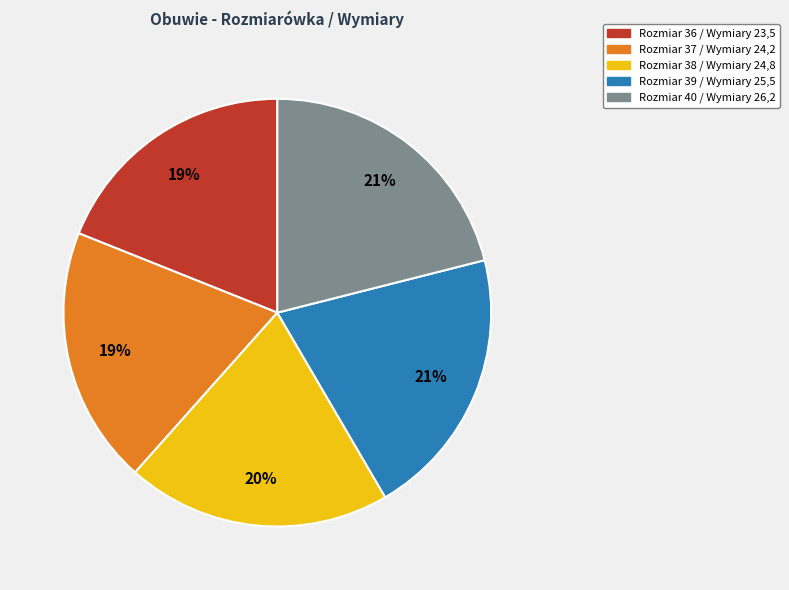

To the nearest percent, what is the difference between the Rozmiar 38 / Wymiary 24,8 and Rozmiar 40 / Wymiary 26,2 slice percentages?

1%